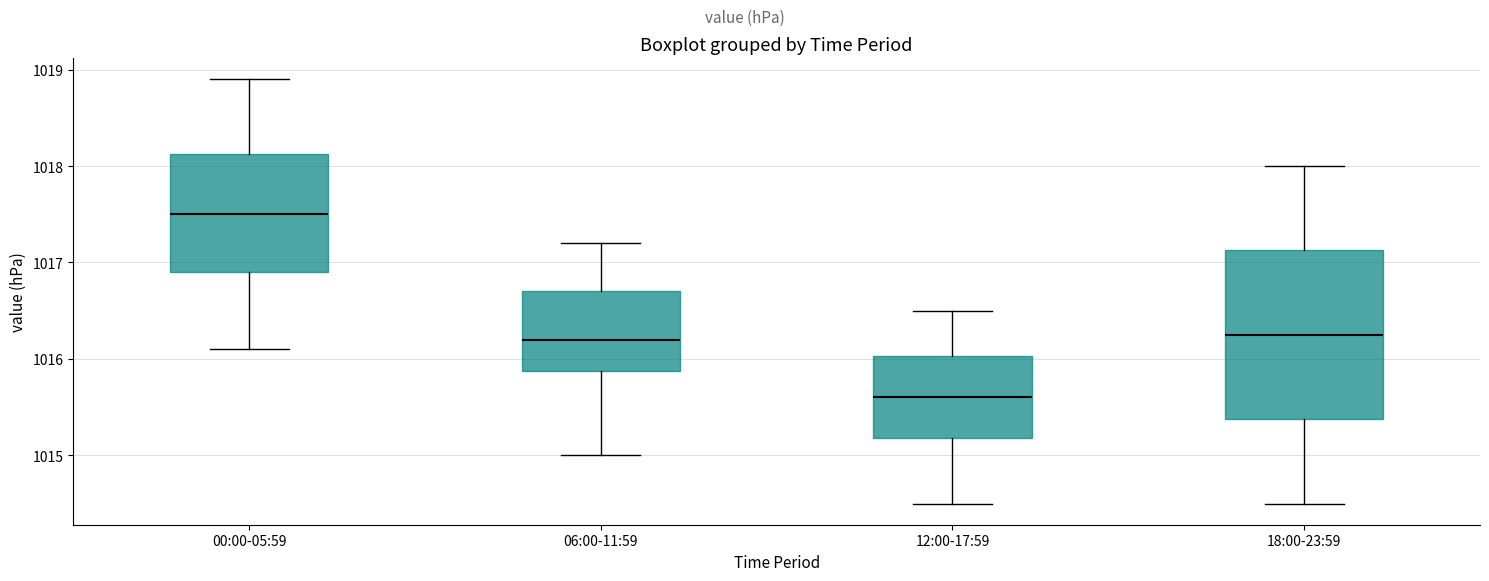

Which box's median line is the lowest?

12:00-17:59